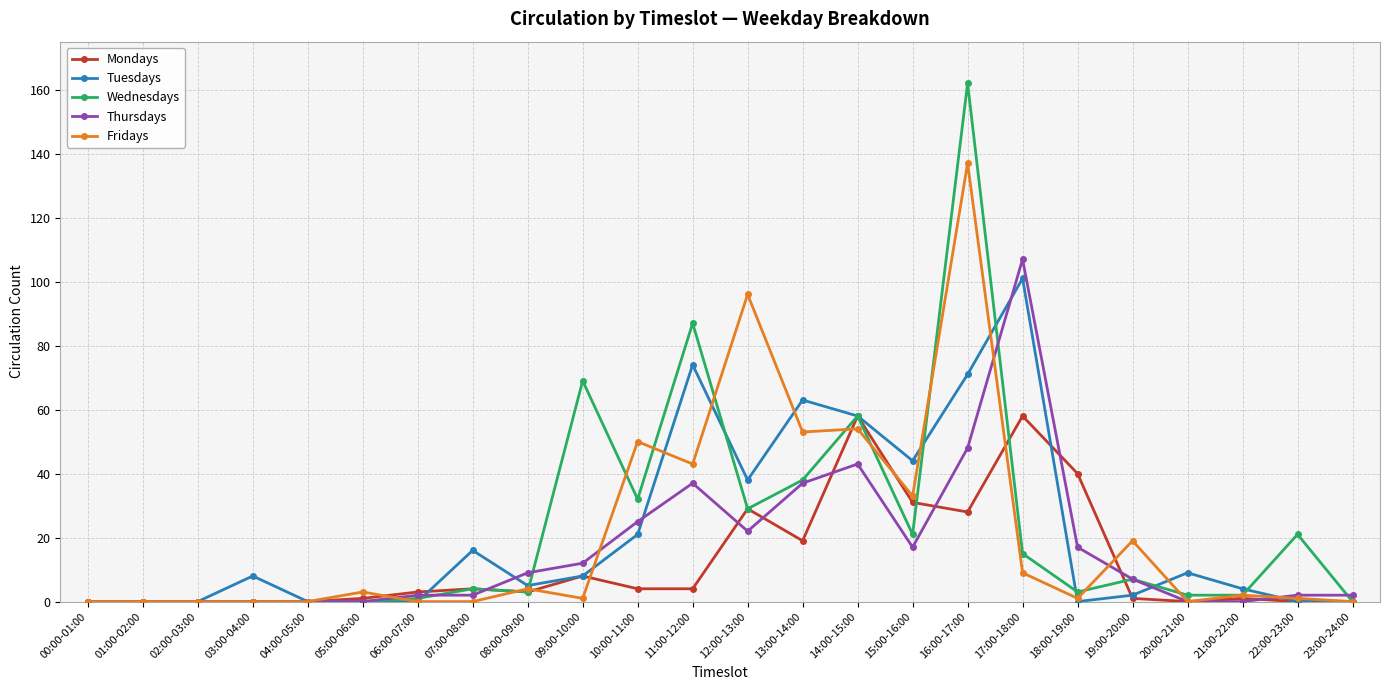

At which label is Wednesdays closest to 81?

11:00-12:00